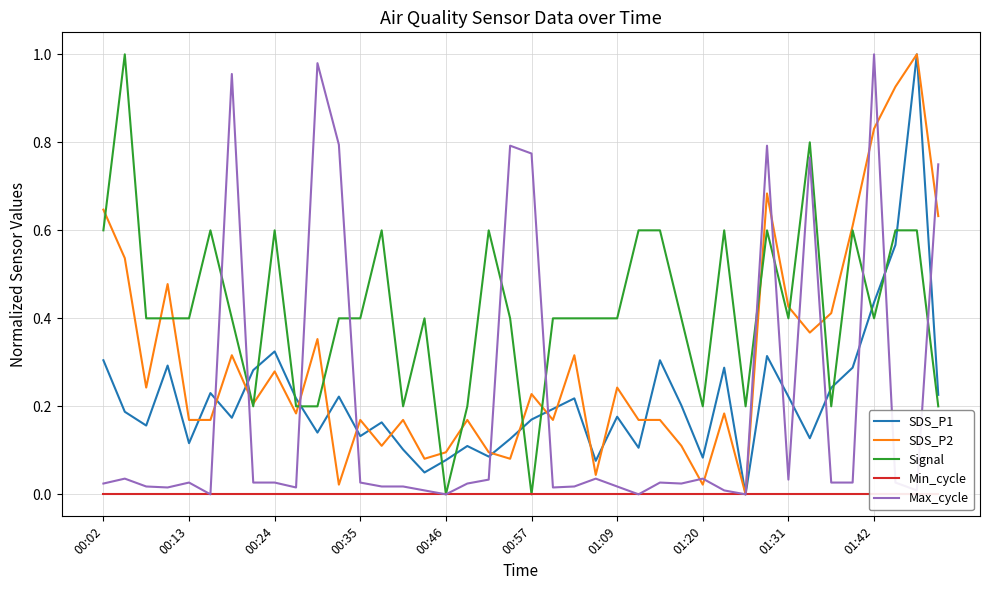

True or false: SDS_P2 has a value of 0.1 at 19.

True